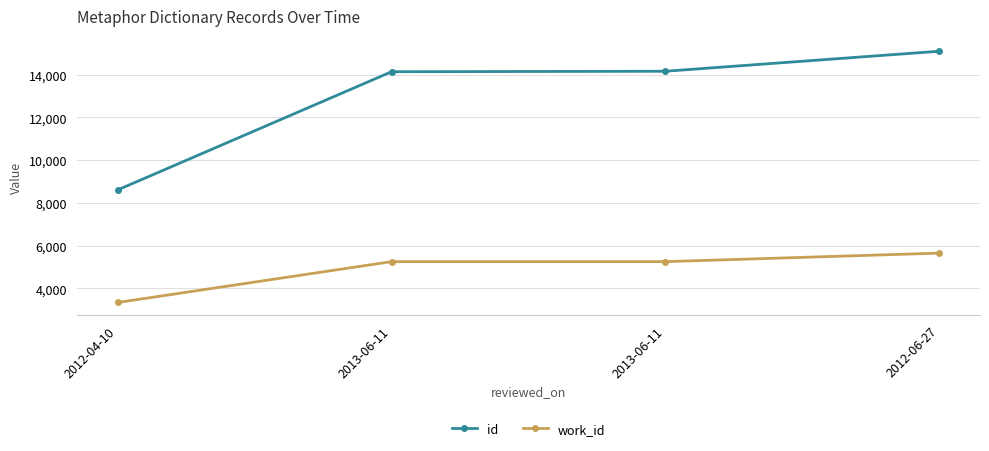

What is the spread (max minus min) of values at 2012-04-10?

5271